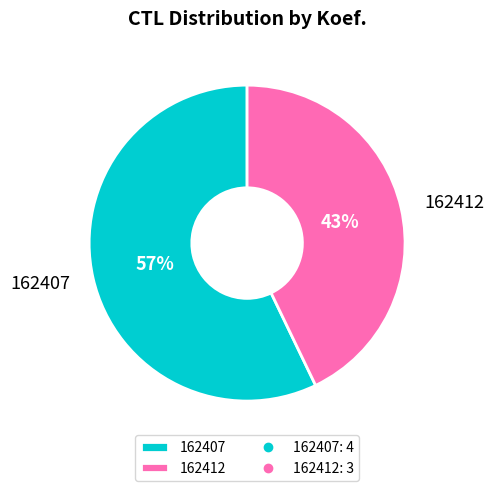

What is the largest slice in the pie chart?

162407